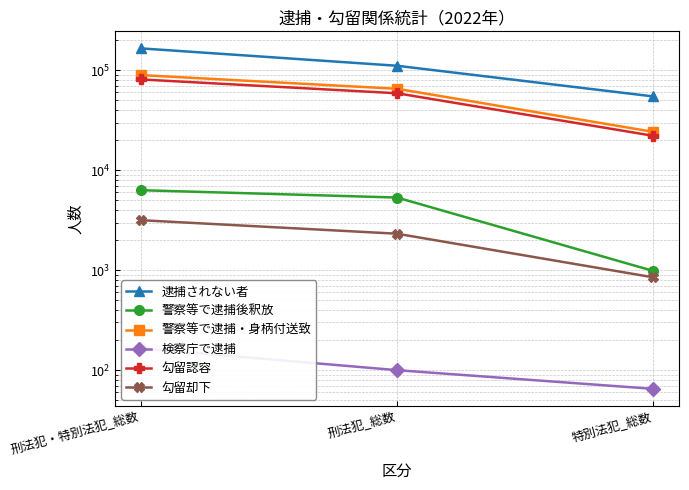

What is the value of the 警察等で逮捕・身柄付送致 point at the 2nd from the left?

65282